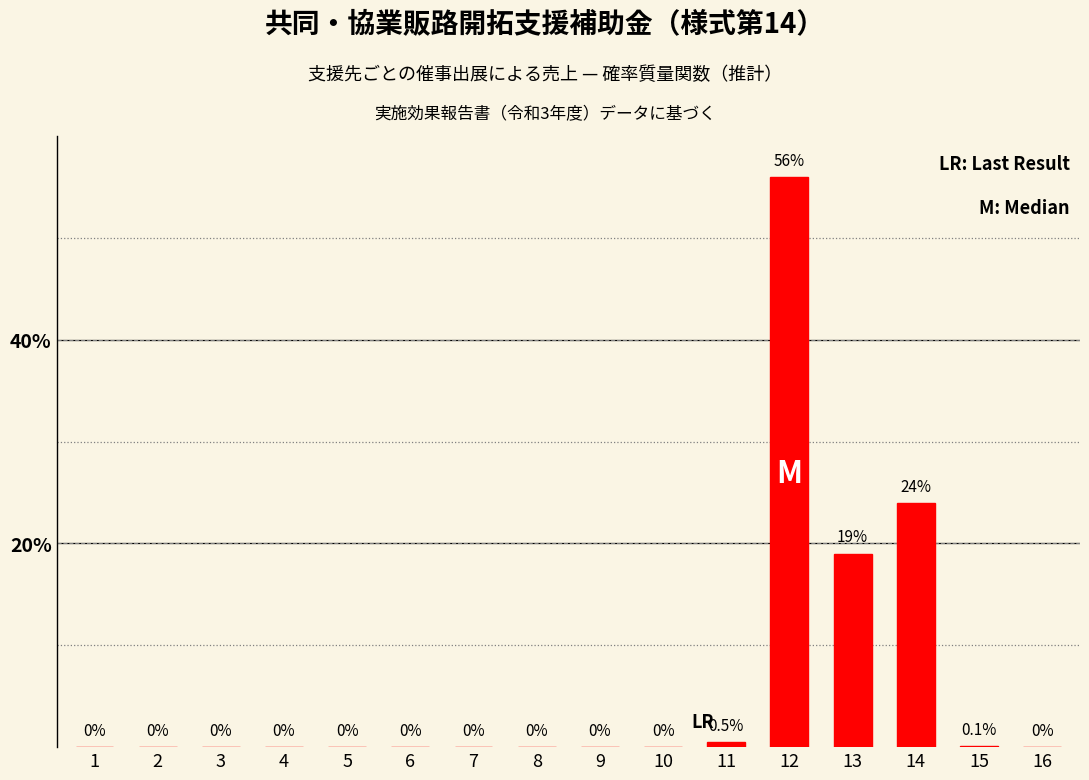

Reading left to right, list all the values displayed in this chart.

1=0.0	2=0.0	3=0.0	4=0.0	5=0.0	6=0.0	7=0.0	8=0.0	9=0.0	10=0.0	11=0.5	12=56.0	13=19.0	14=24.0	15=0.1	16=0.0